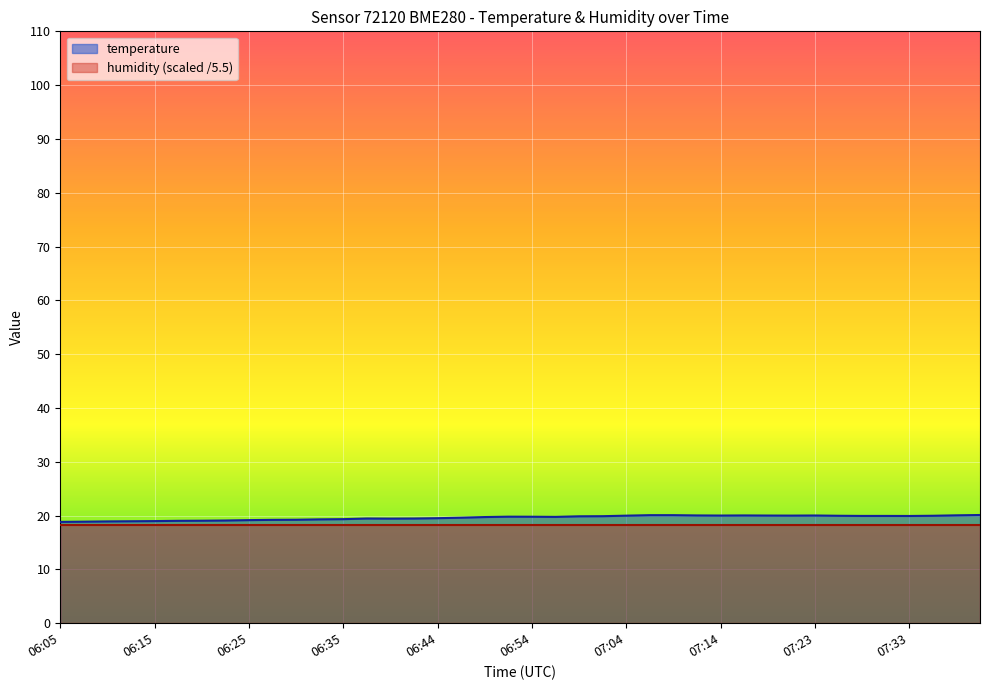

How many lines are shown in the chart?

2